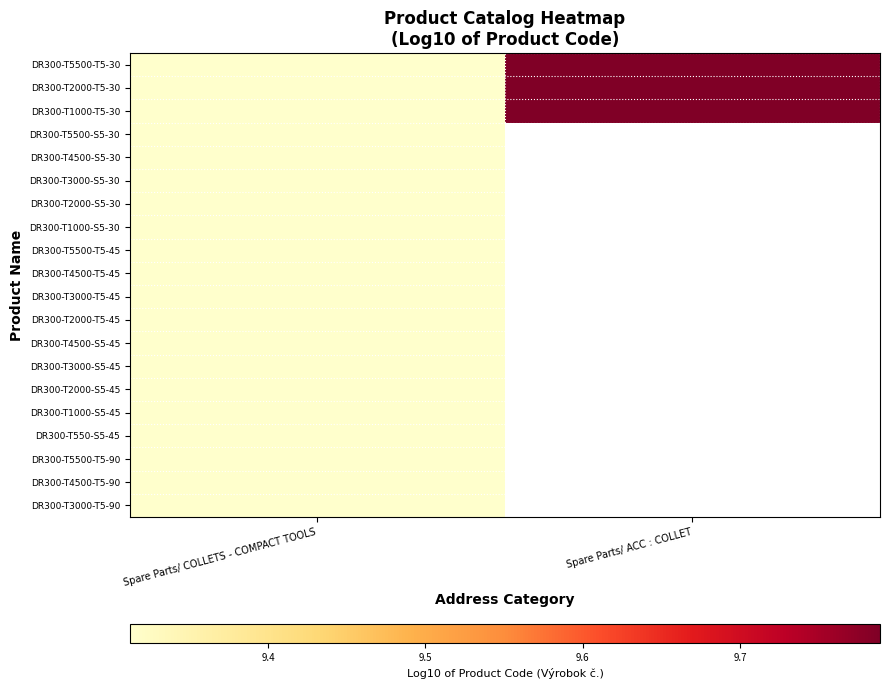

The value of DR300-T4500-S5-45 at Spare Parts/ COLLETS - COMPACT TOOLS is 12.1. True or false?

False